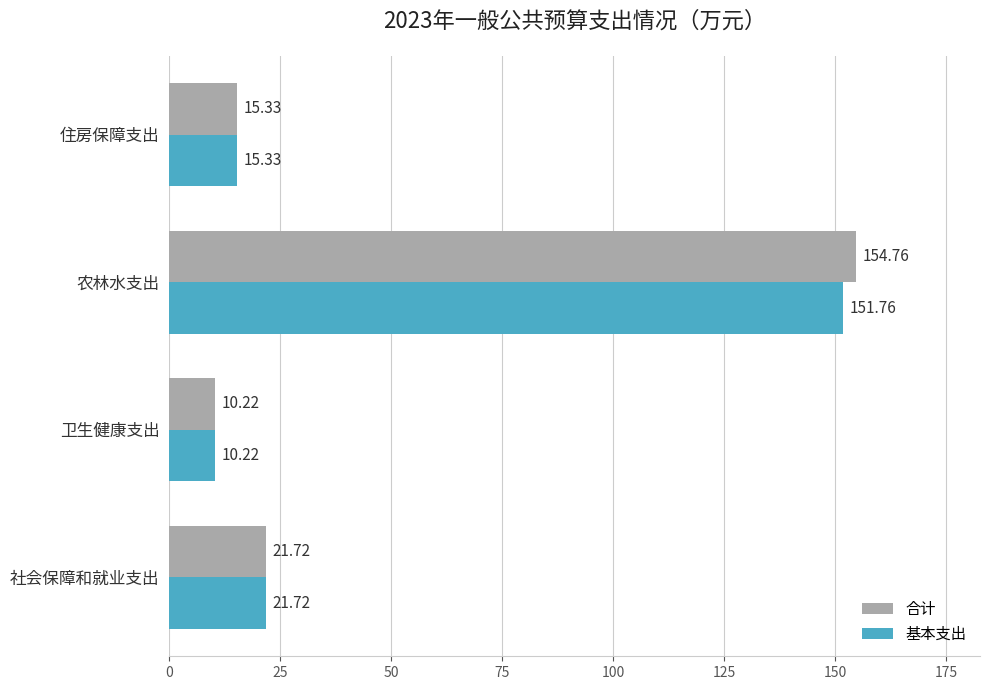

What is the sum of all 基本支出 values?

199.0